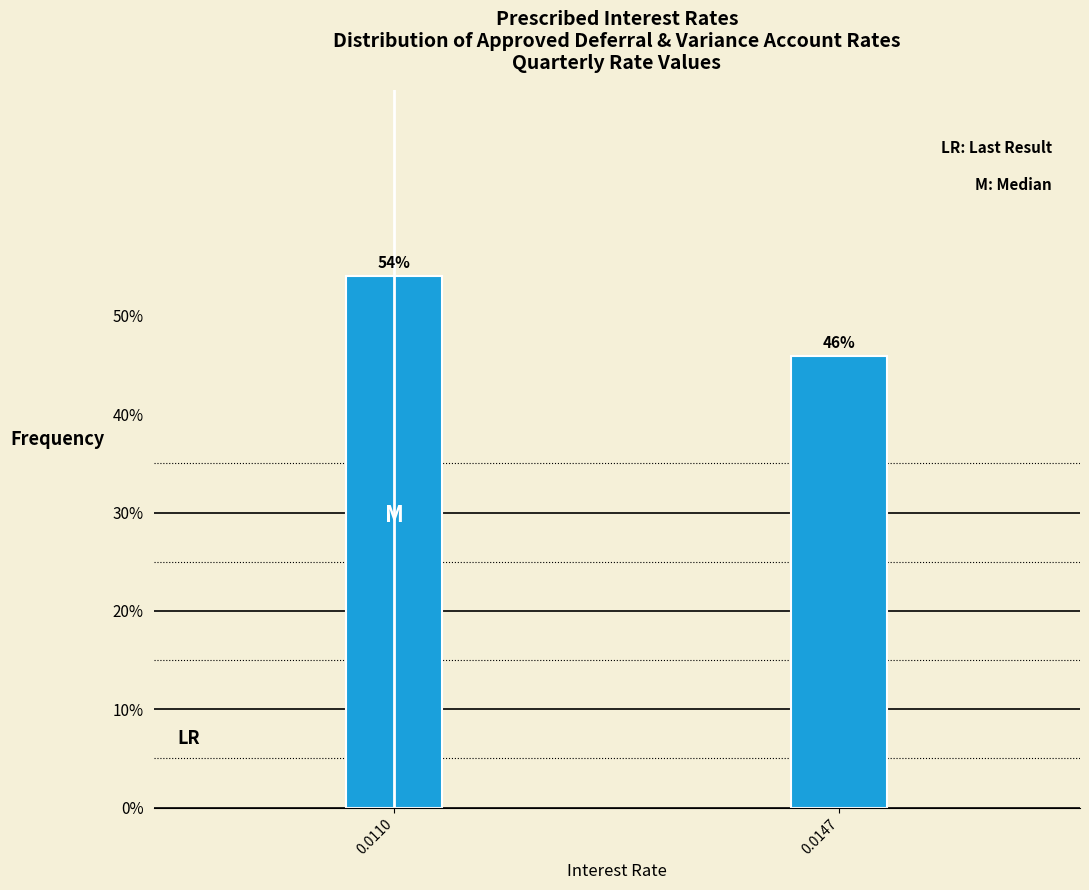

Between 0.0110 and 0.0147, which is larger?

0.0110